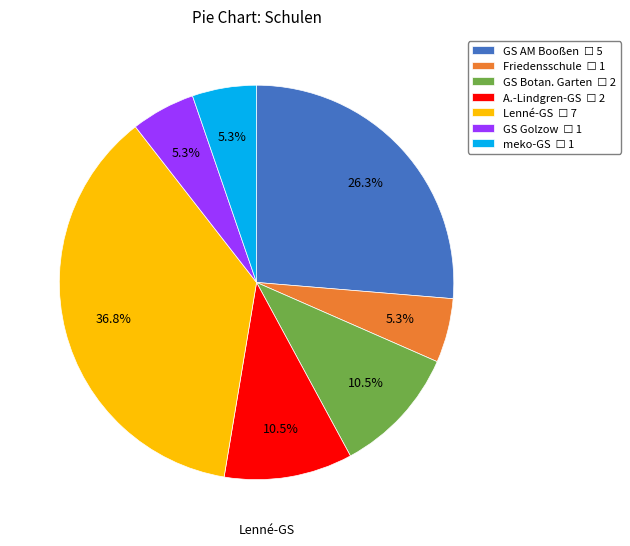

Is there a majority slice in this chart?

No